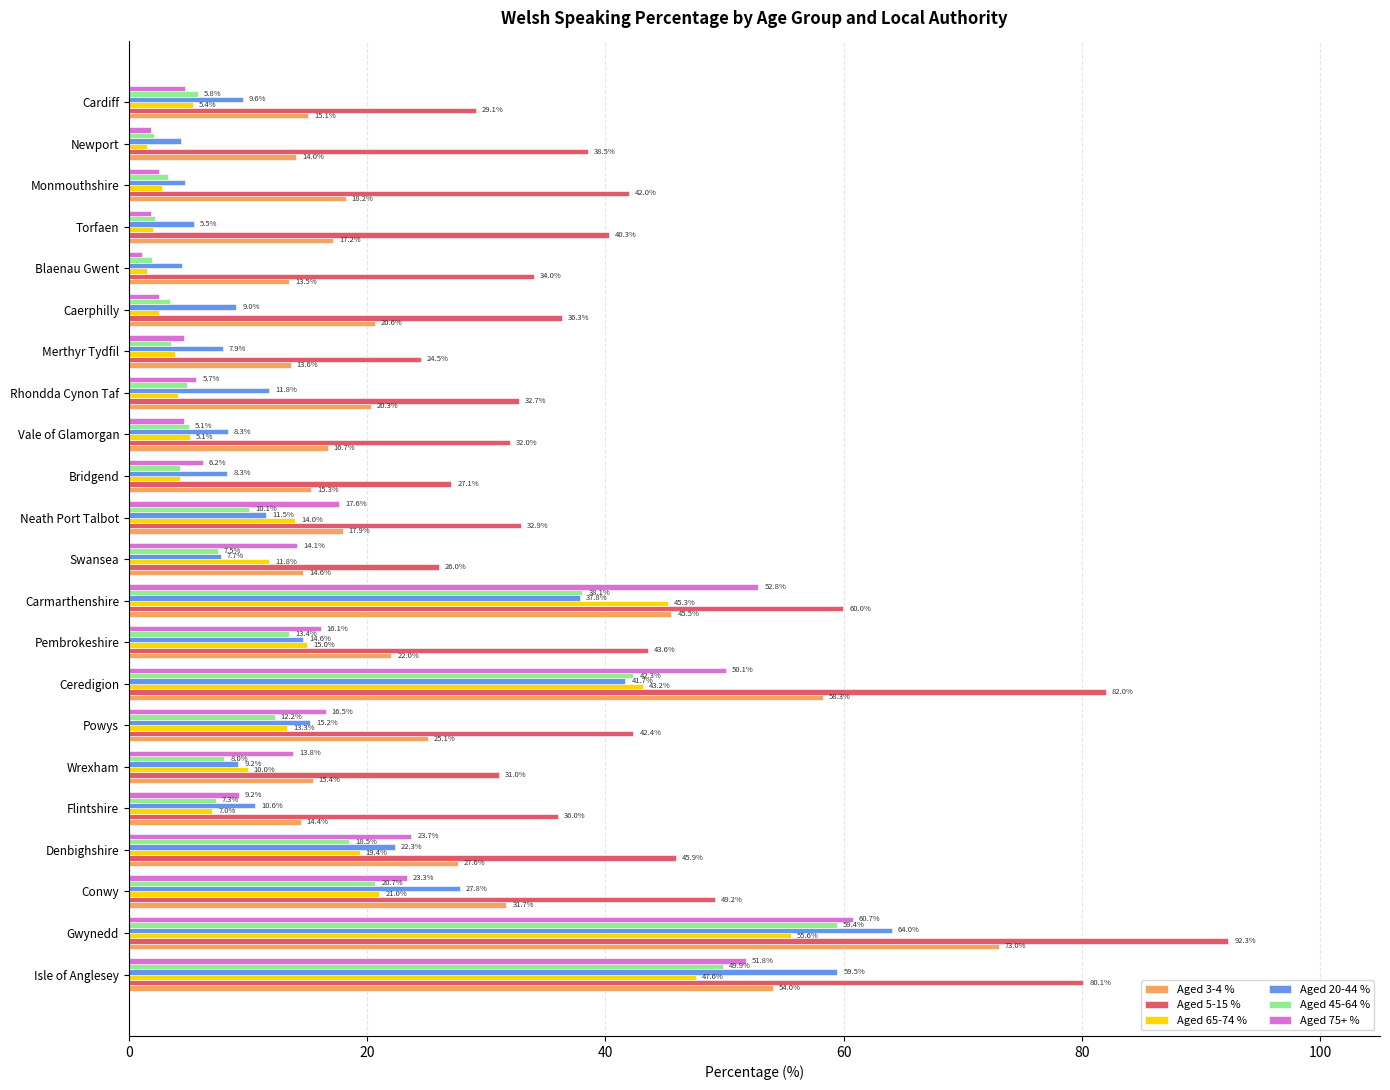

Which category has the lowest value in the Aged 45-64 % series?

Blaenau Gwent